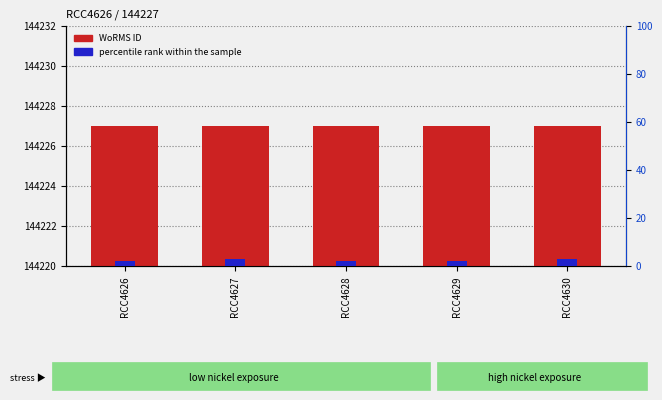

What is the minimum value shown in the chart?

2